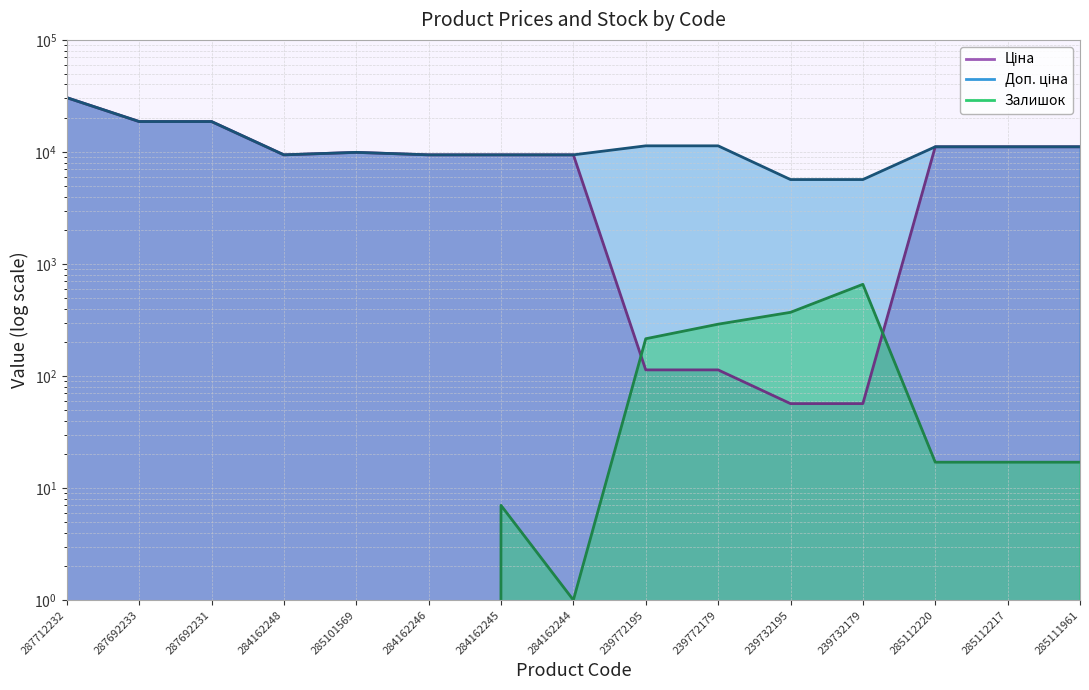

Rank the categories by Доп. ціна value from lowest to highest.

239732195, 239732179, 284162248, 284162246, 284162245, 284162244, 285101569, 285112220, 285112217, 285111961, 239772195, 239772179, 287692233, 287692231, 287712232